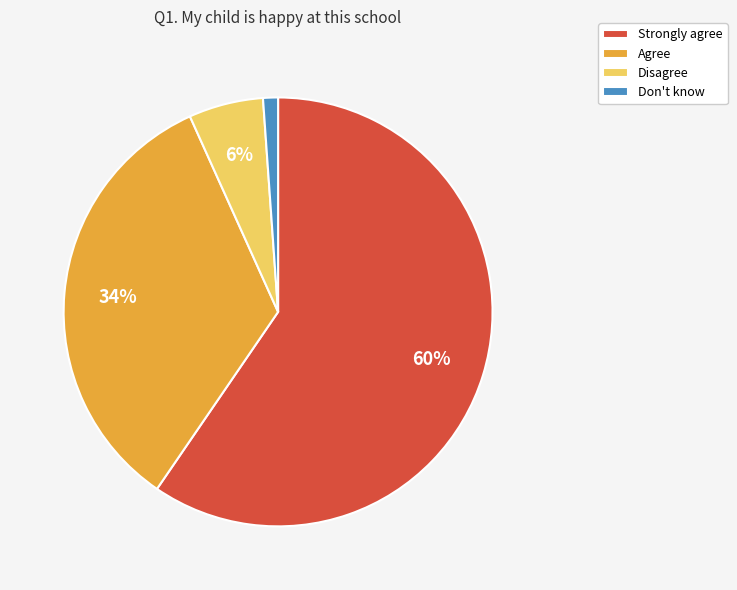

To the nearest percent, what is the difference between the largest and smallest slice percentages?

58%